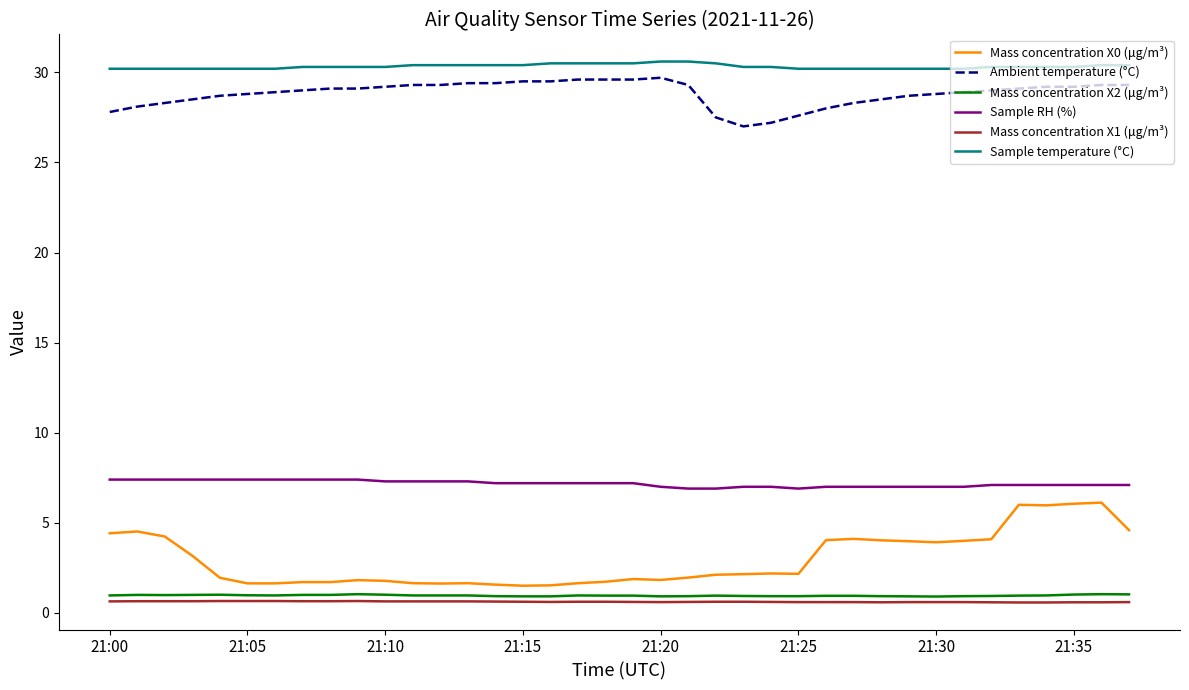

What is the highest value of the Mass concentration X0 (μg/m³) series?

6.1